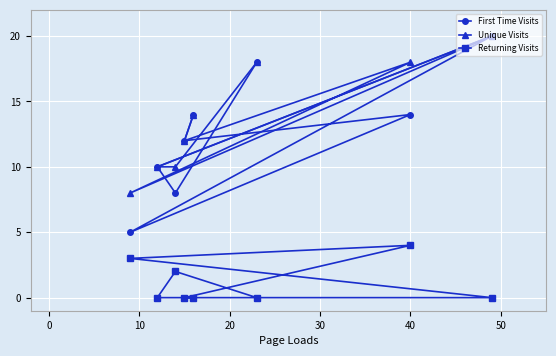

Which series has the widest spread of values?

First Time Visits